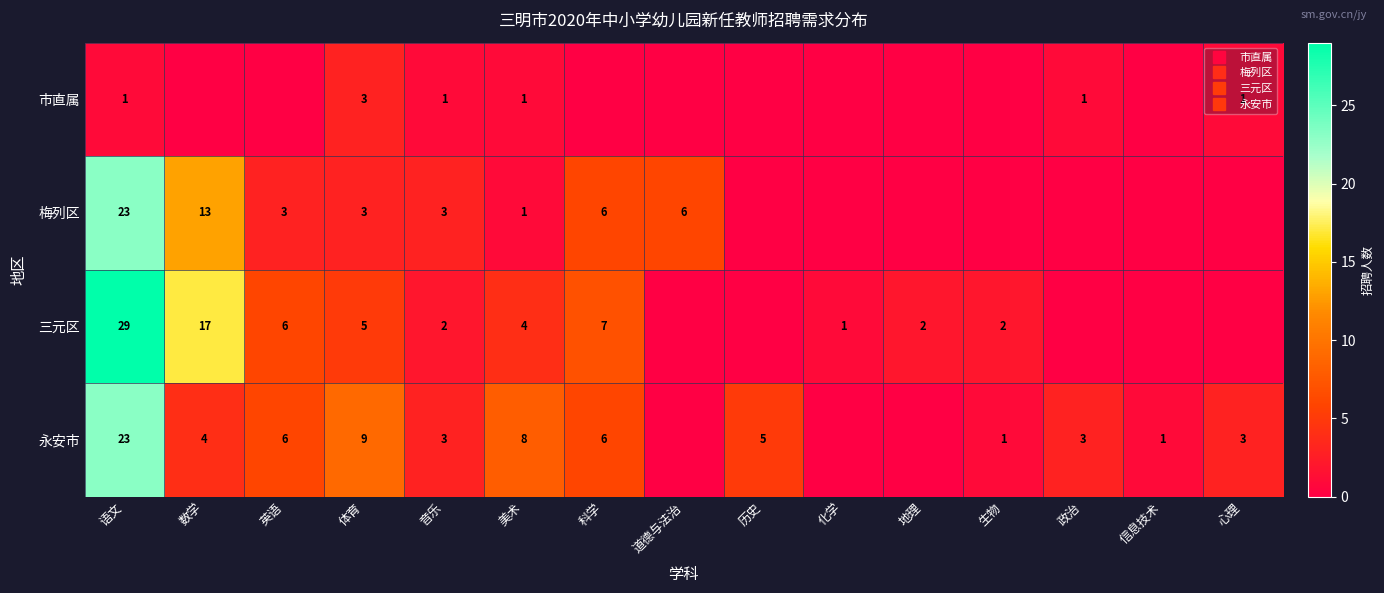

Between 语文 and 音乐, which series saw the biggest shift?

三元区